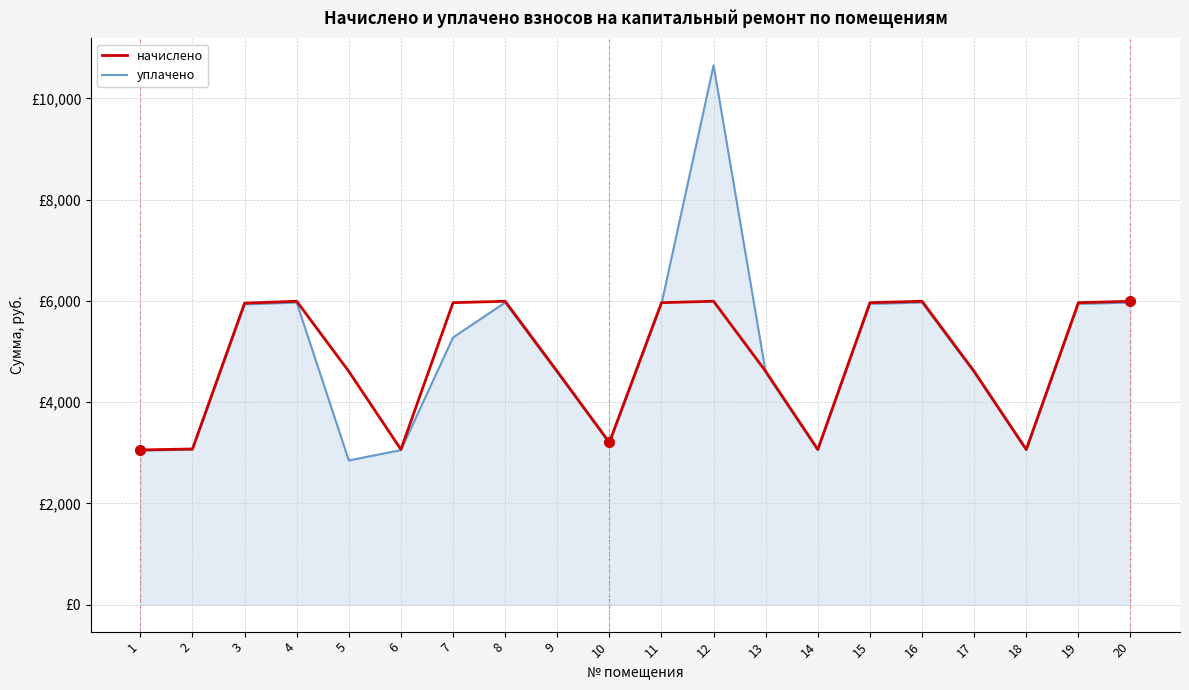

List the labels in order of начислено value, smallest first.

1, 6, 14, 18, 2, 10, 5, 9, 13, 17, 3, 7, 11, 15, 19, 4, 8, 12, 16, 20